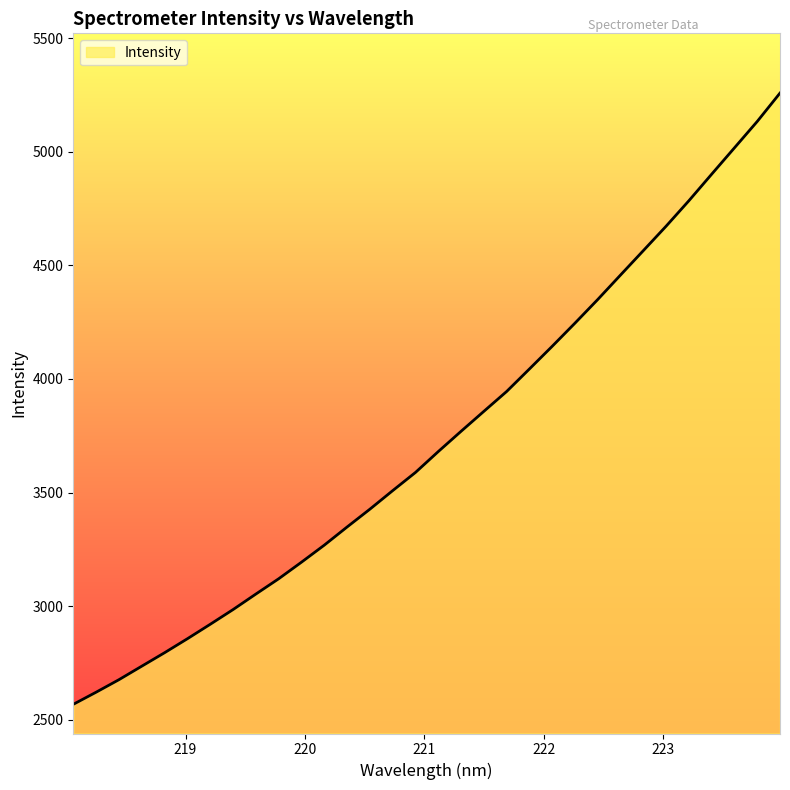

What is the greatest value displayed?

5258.0